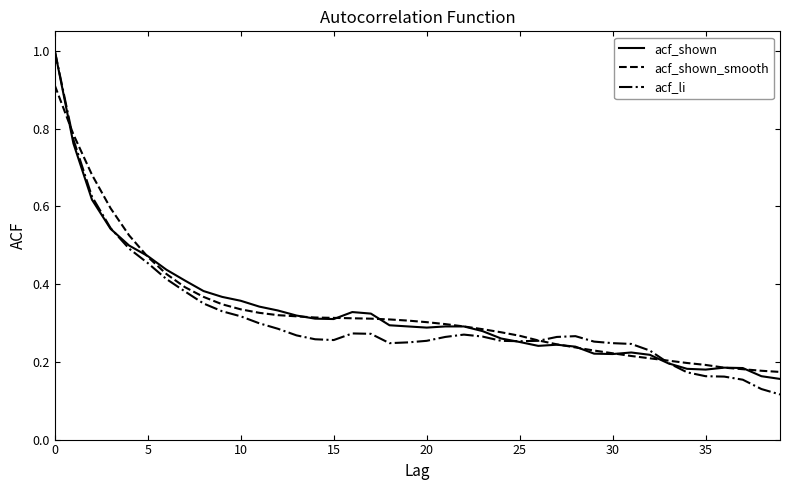

At how many categories does at least one series exceed 0?

40